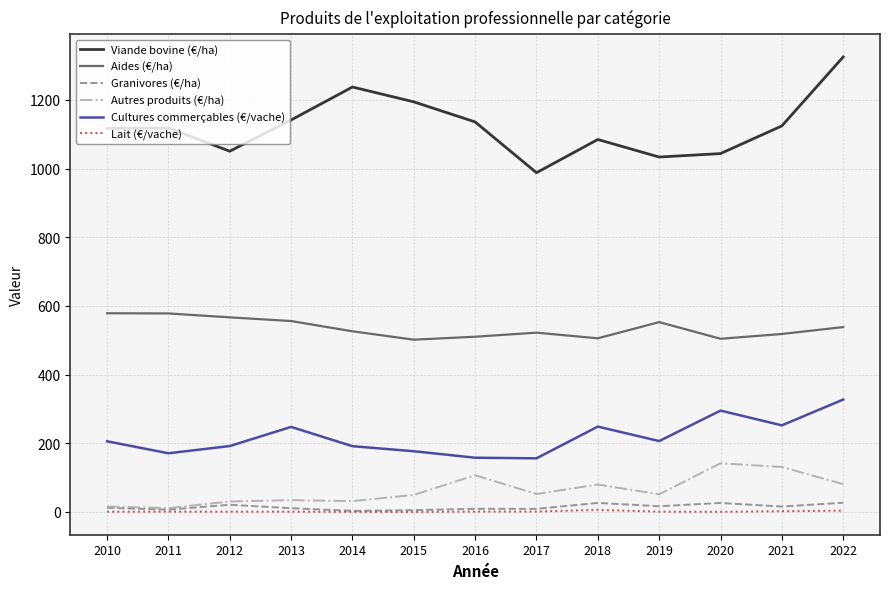

How many lines are shown in the chart?

6